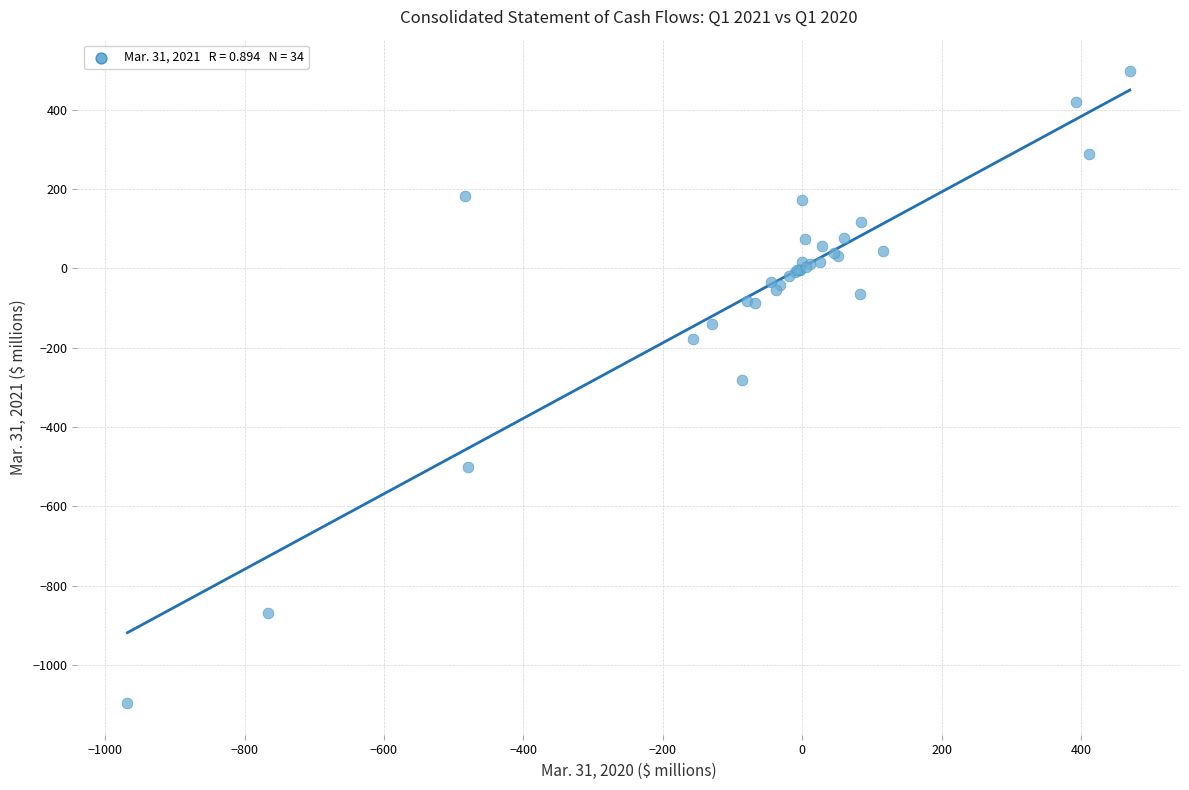

What Y value in the scatter plot is closest to -299?

-281